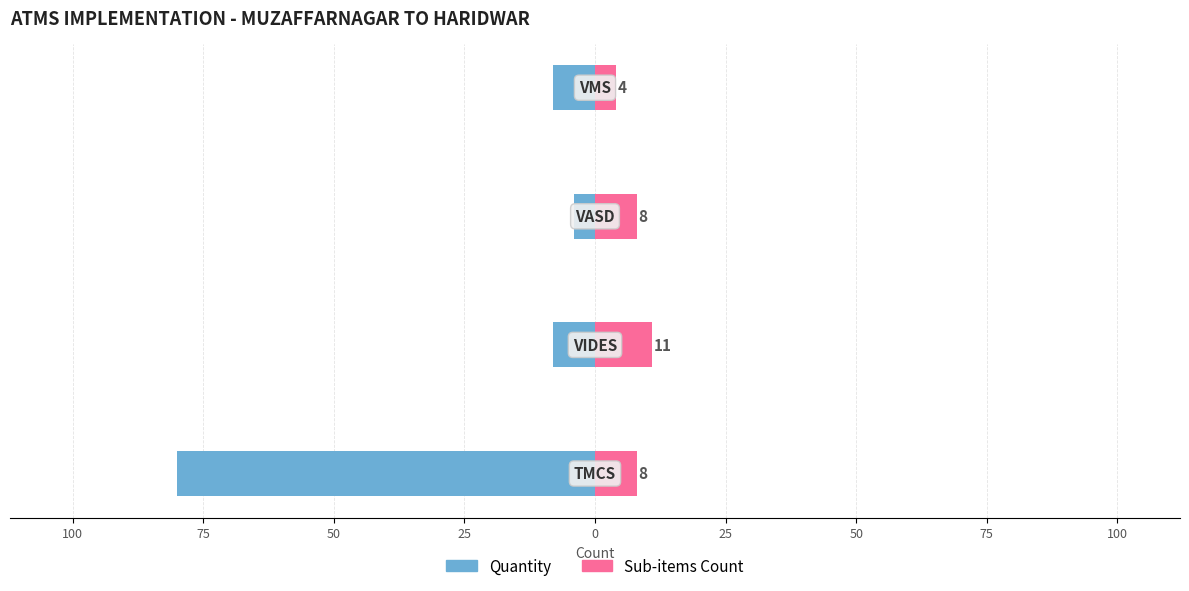

How many values in the Sub-items Count series exceed 8?

1